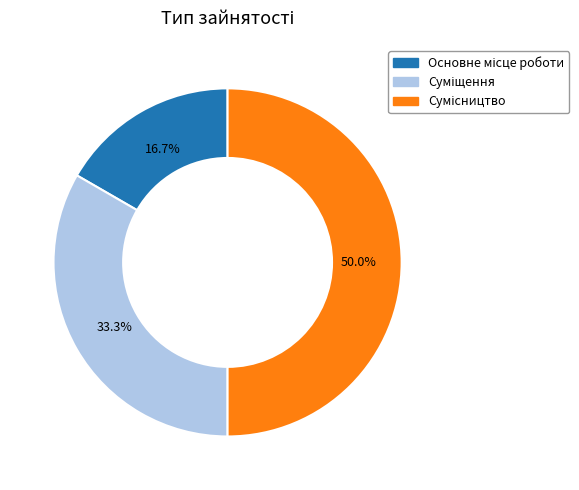

To the nearest percent, what portion does Суміщення represent?

33%